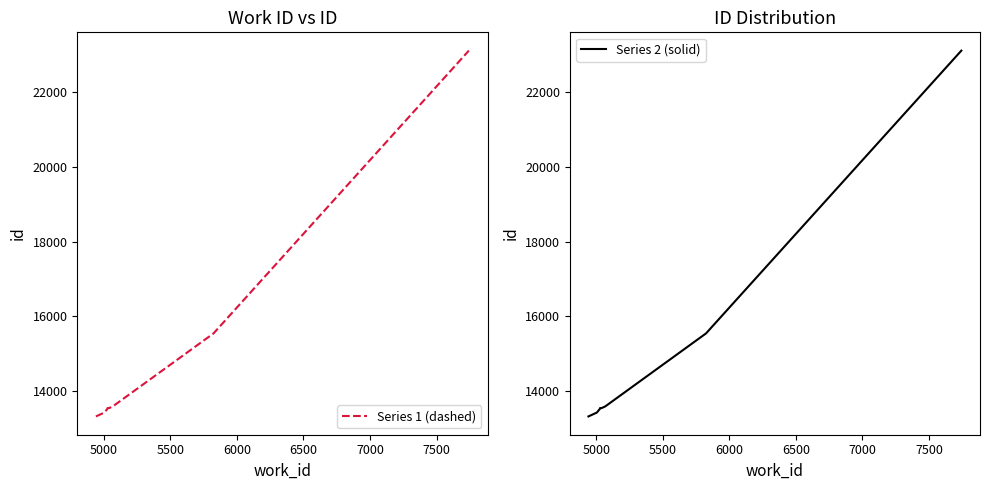

What is the value of the Series 1 (dashed) point at the 7th from the left?

13588